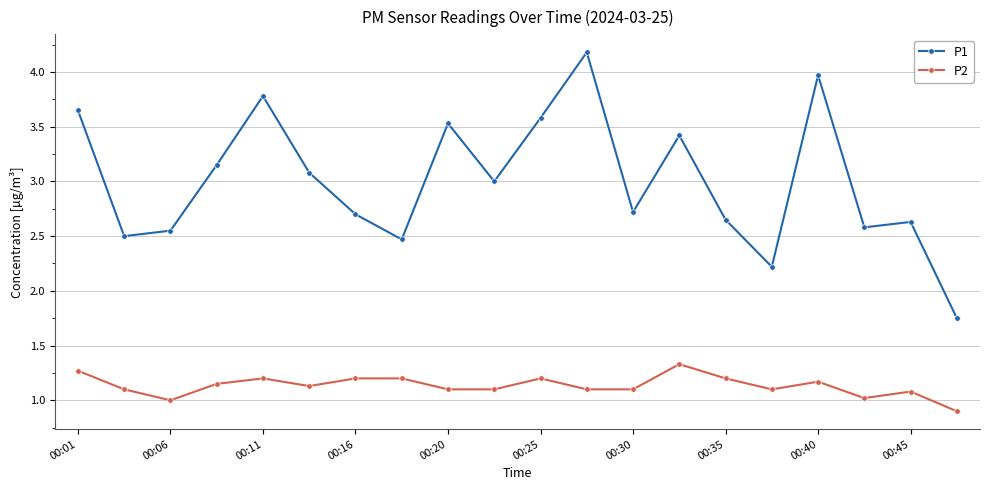

Rank the series by their maximum value, from highest to lowest.

P1, P2